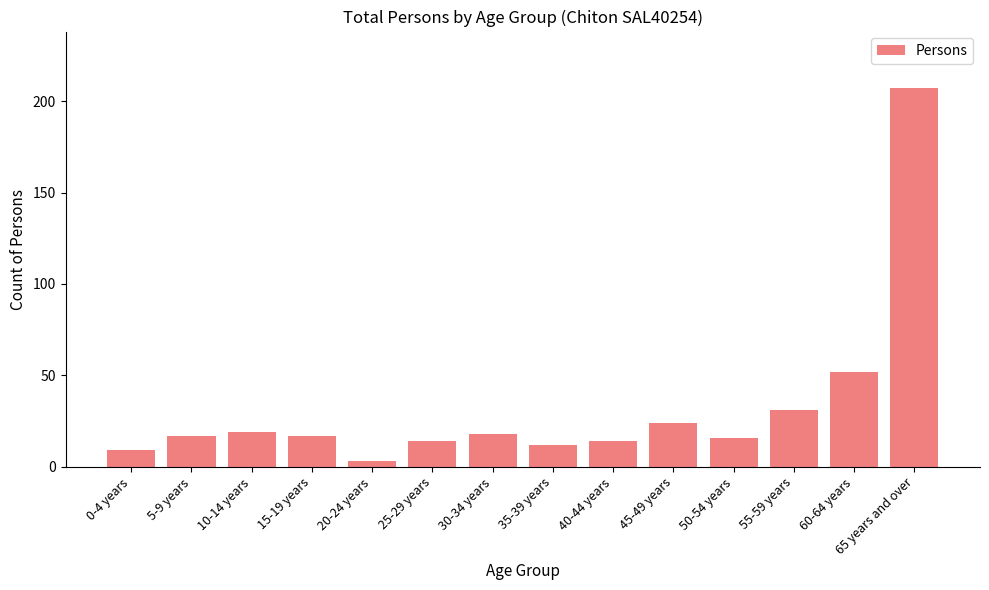

How many series are shown in this chart?

1